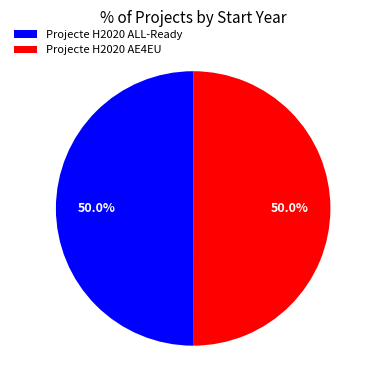

What percentage do Projecte H2020 AE4EU and Projecte H2020 ALL-Ready together represent?

100.0%